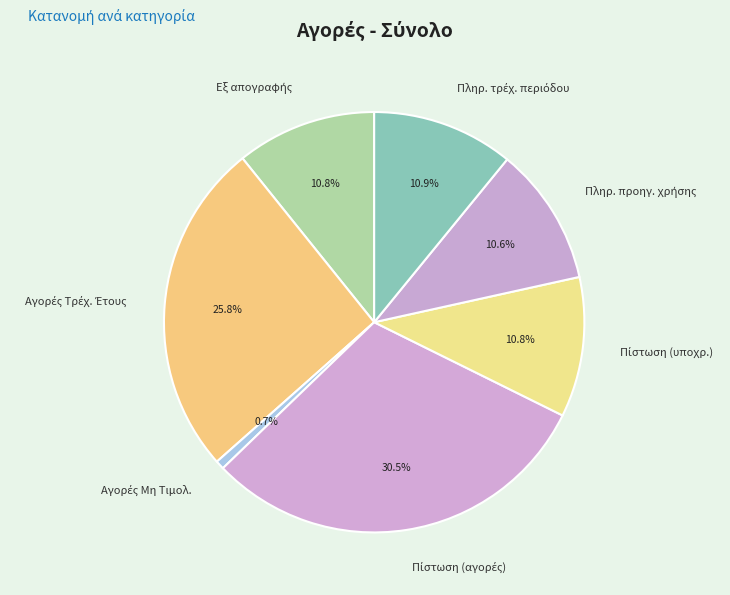

Is there a majority slice in this chart?

No